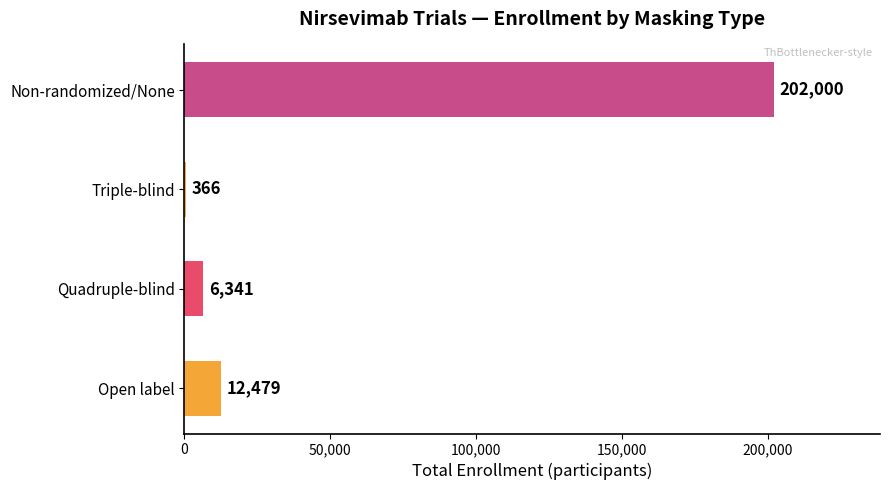

What is the approximate value at Open label, to the nearest 50?

12500